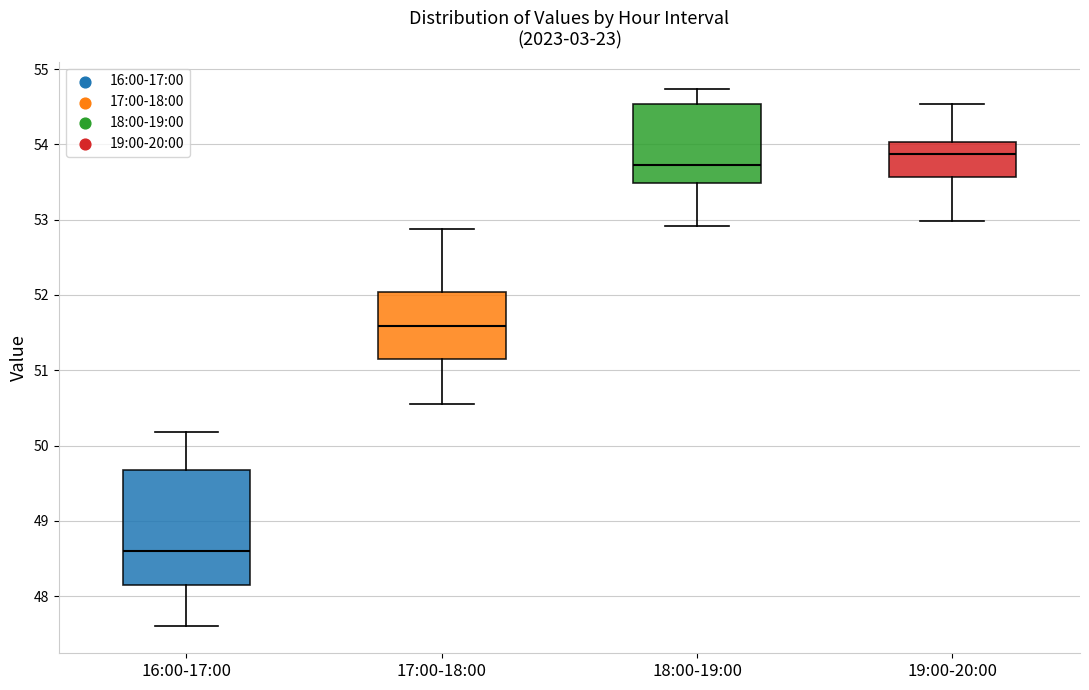

Reading left to right, read every box against the y-axis: the position of its median line, the range the box covers, and the ends of its whiskers. The values are not printed on the chart, so give them approximately, as read against the axis.

16:00-17:00: median 48.6, box 48.1 to 49.7, whiskers 47.6 to 50.2
17:00-18:00: median 51.6, box 51.1 to 52.0, whiskers 50.6 to 52.9
18:00-19:00: median 53.7, box 53.5 to 54.5, whiskers 52.9 to 54.7
19:00-20:00: median 53.9, box 53.6 to 54.0, whiskers 53.0 to 54.5